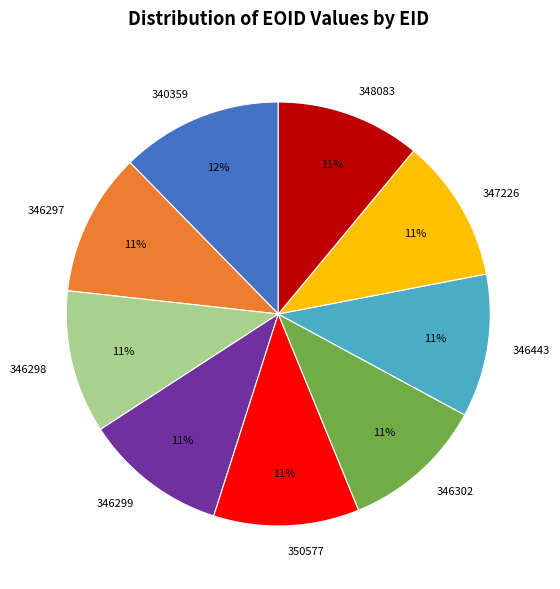

Count the number of slices in the pie.

9